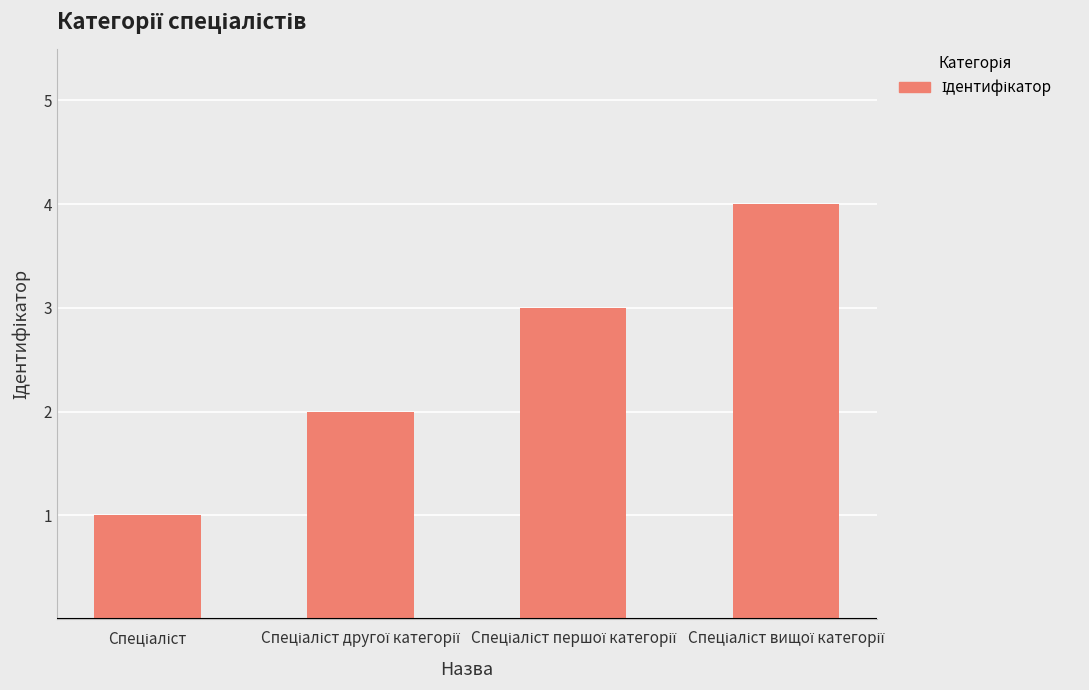

What is the maximum value shown in the chart?

4